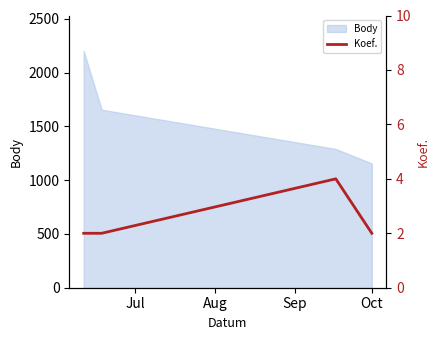

What is the minimum value for Body?

1156